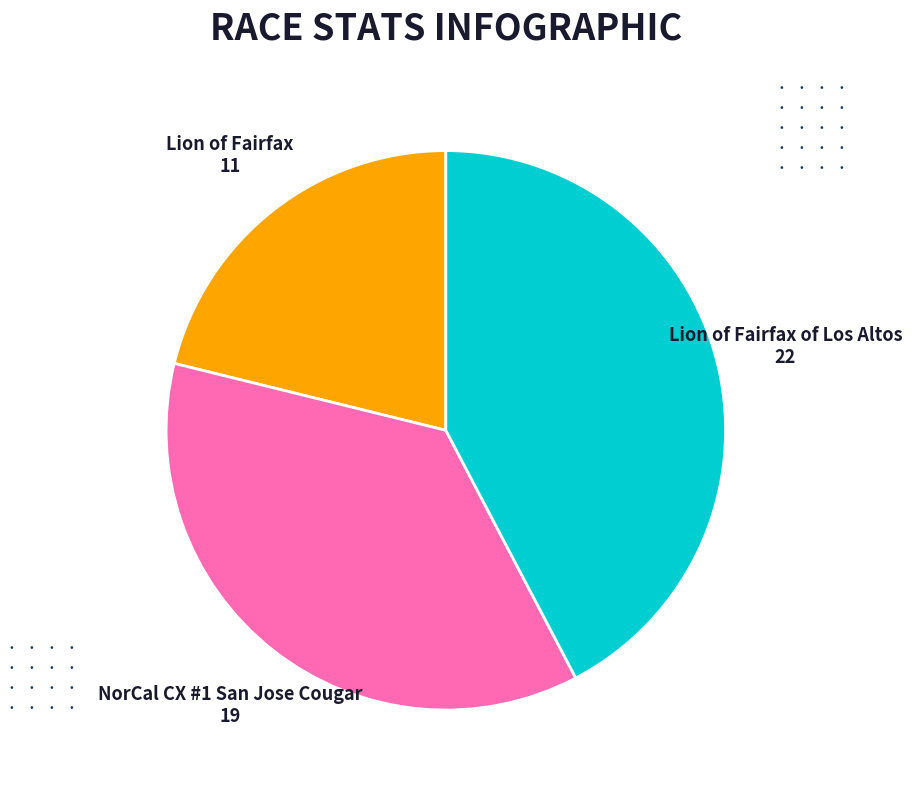

Do Lion of Fairfax of Los Altos and Lion of Fairfax together represent more than half of the pie?

Yes